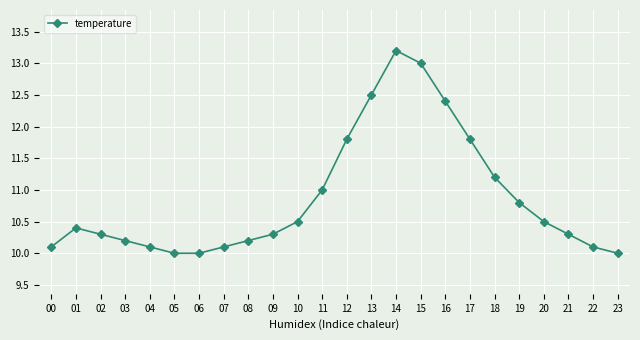

Where is the data nearest to the value 11?

11